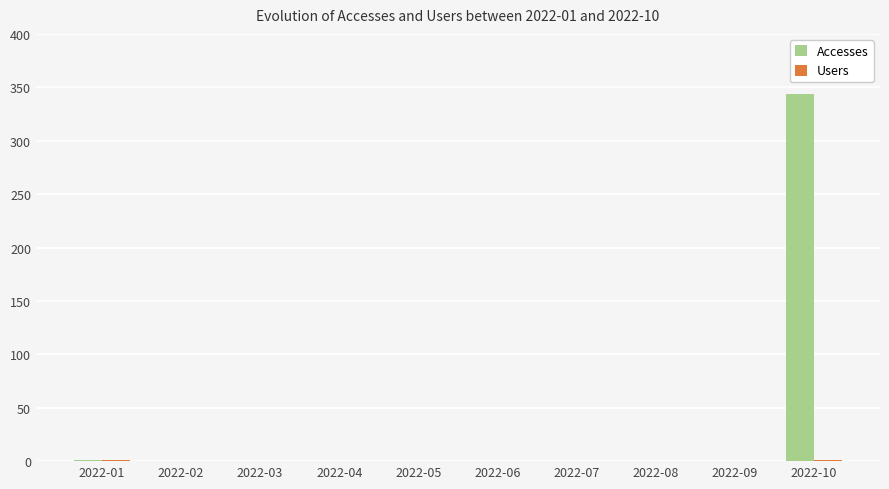

What is the sum of all Accesses values?

345